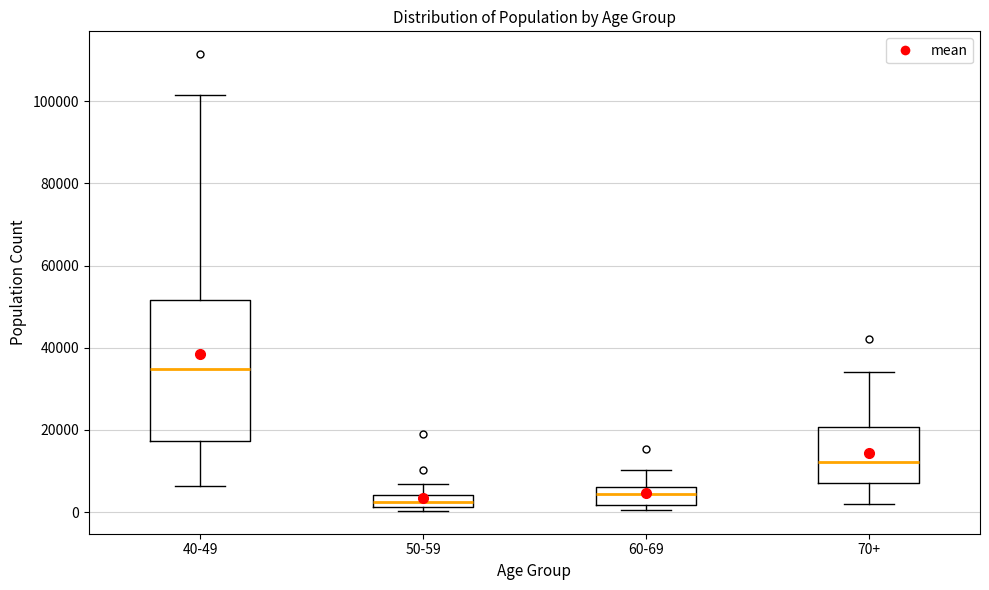

Which box is the tallest, from its lower edge to its upper edge?

40-49